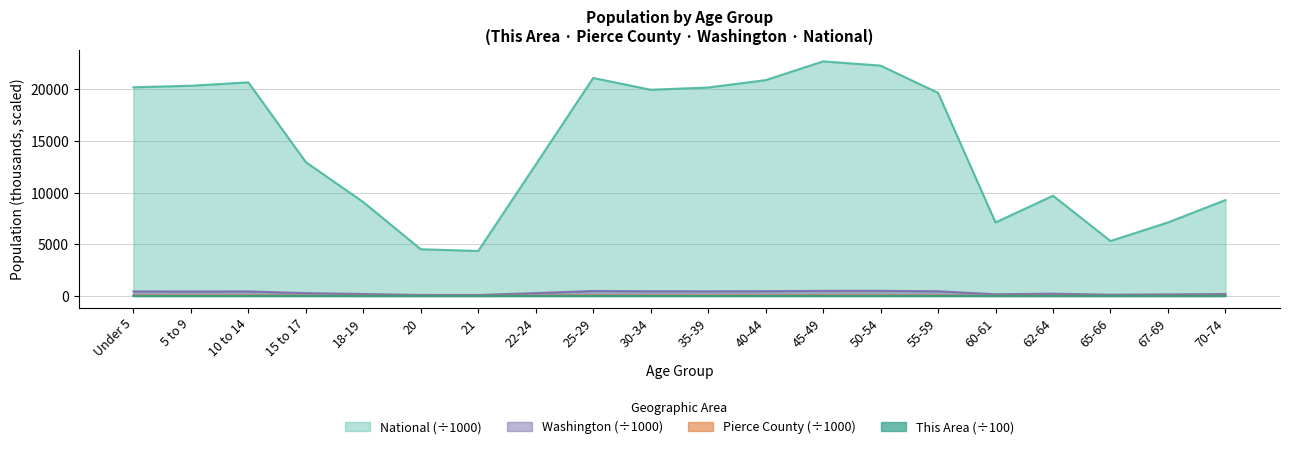

How many lines are shown in the chart?

4